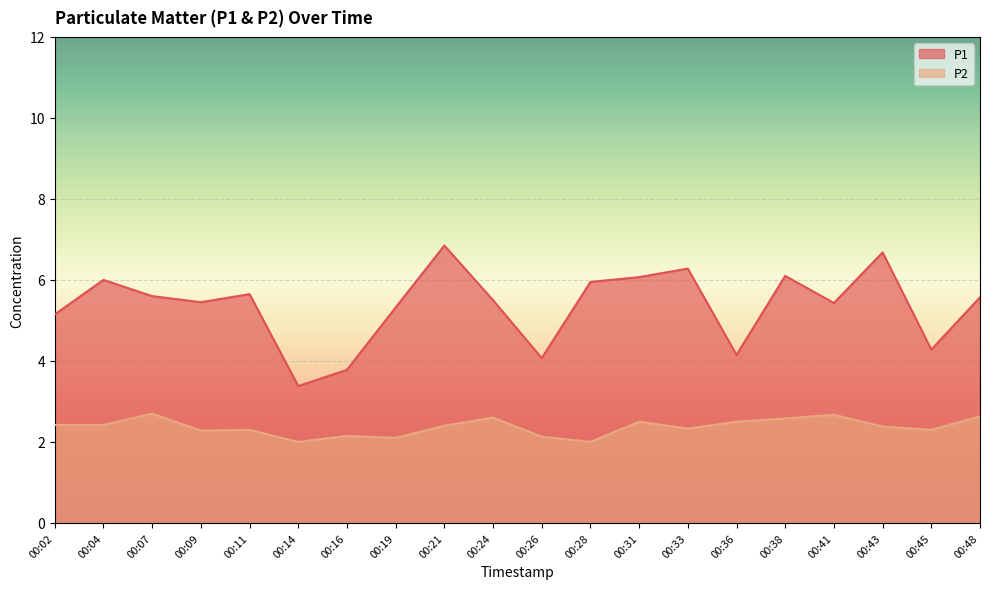

What is the highest value of the P1 series?

6.8